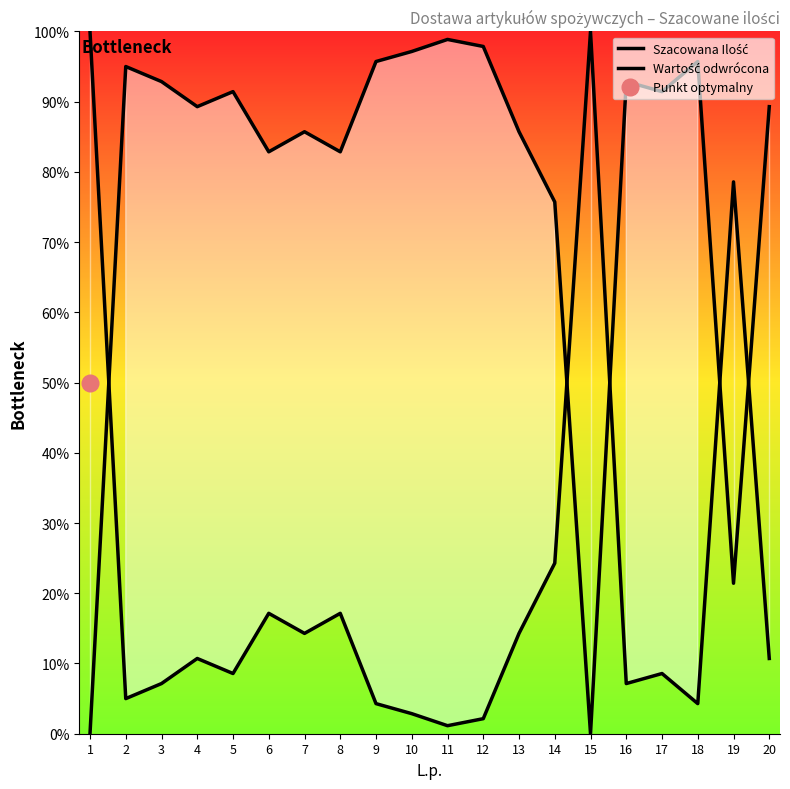

The value of Wartość odwrócona at 14 is 108.8. True or false?

False